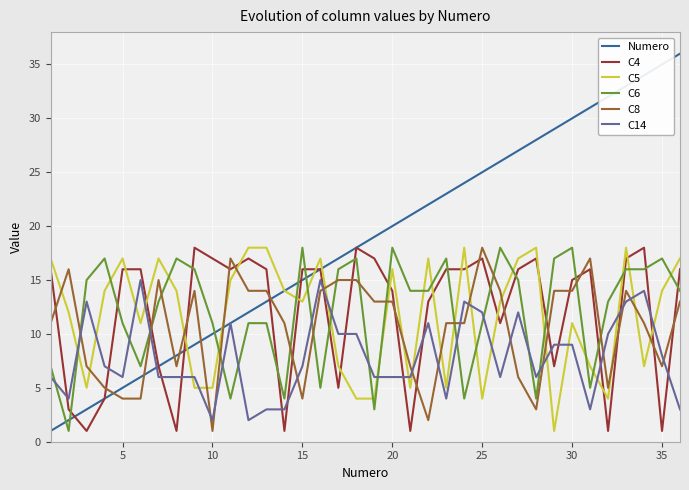

Which series ends up on top after the final intersection of C6 and C14?

C6